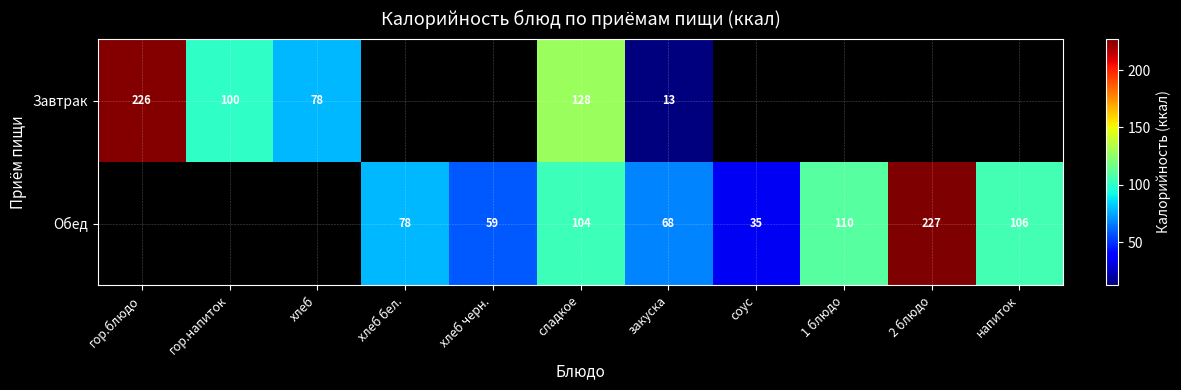

At сладкое, list the series in order from largest to smallest.

Завтрак, Обед